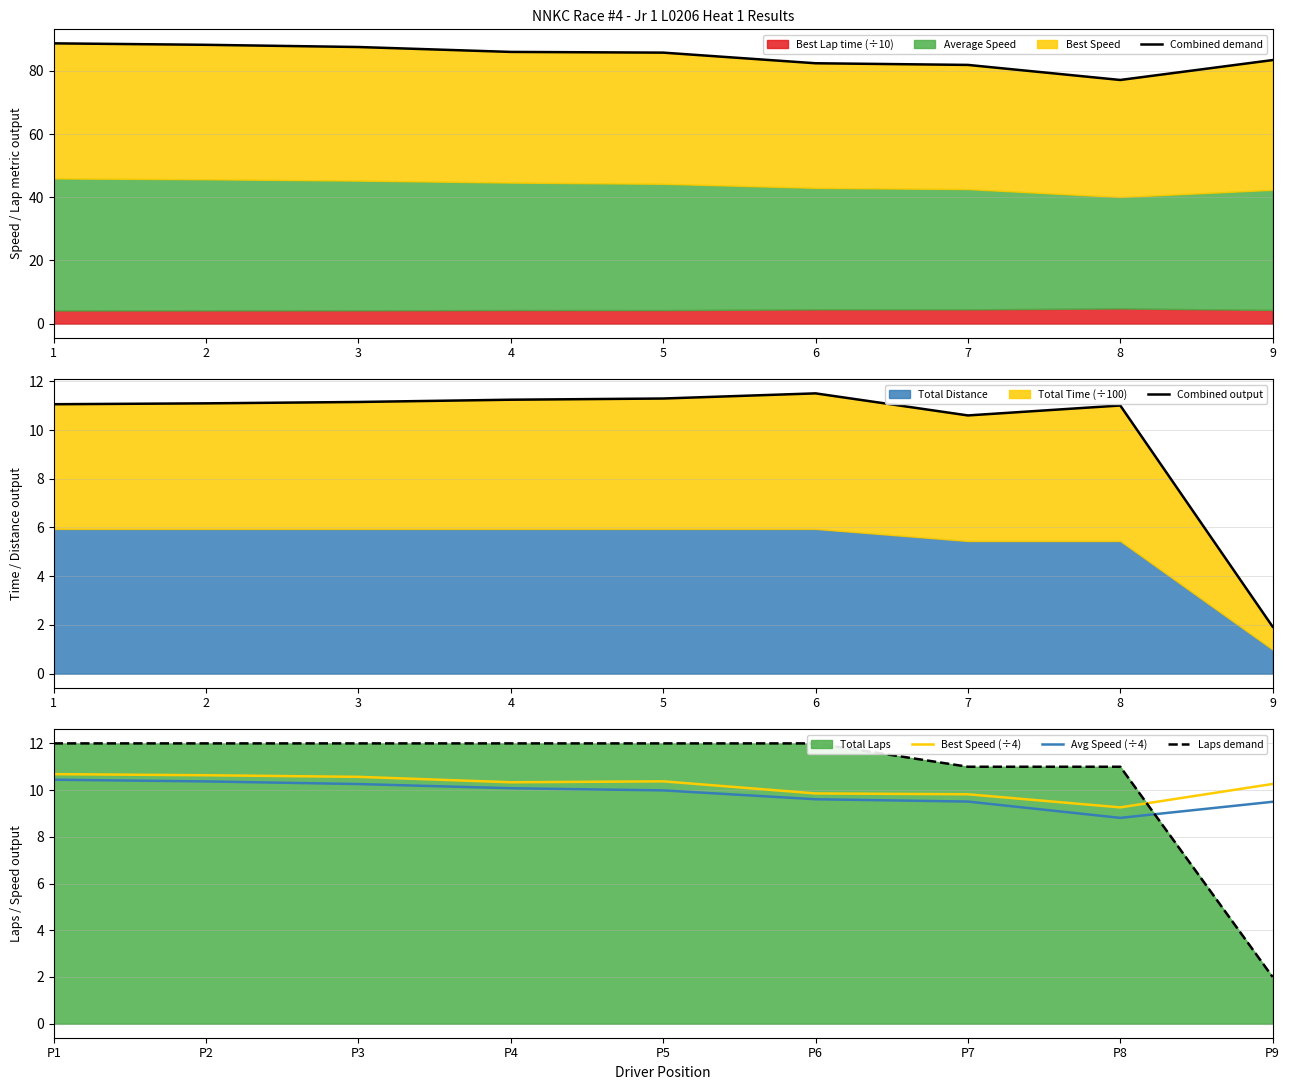

Which series has the widest spread of values?

Combined demand